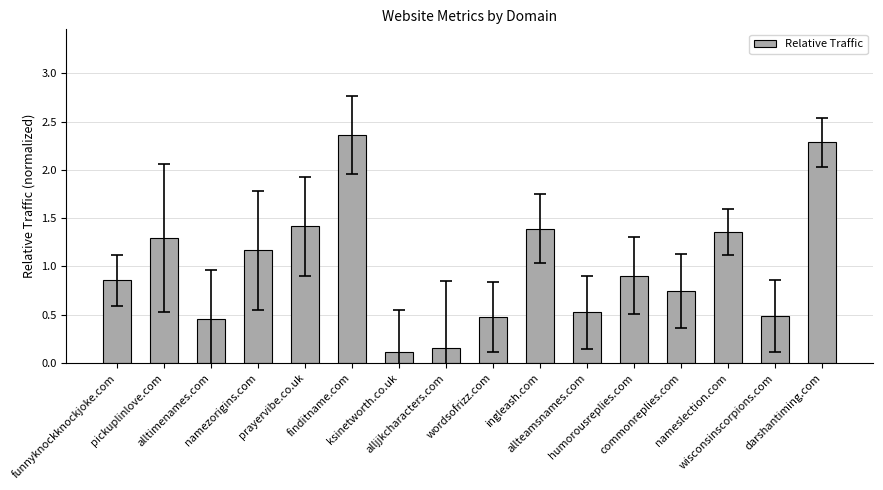

What position from the left is humorousreplies.com?

12